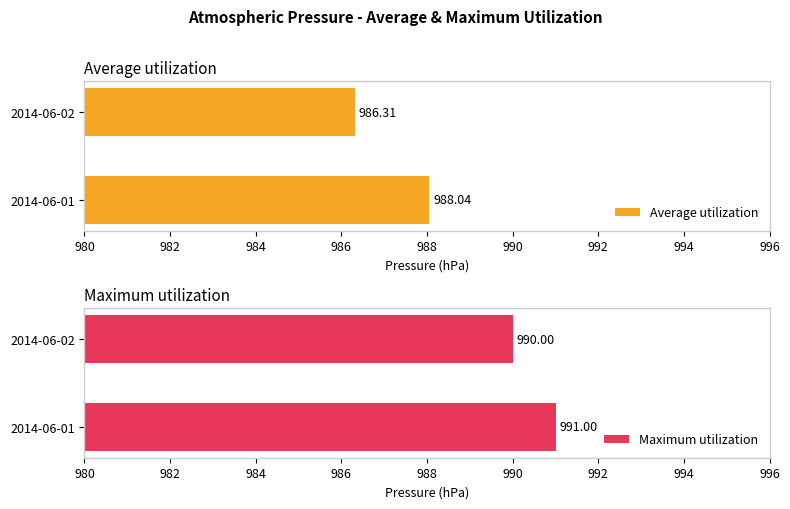

Which series changed the most between 2014-06-01 and 2014-06-02?

Average utilization